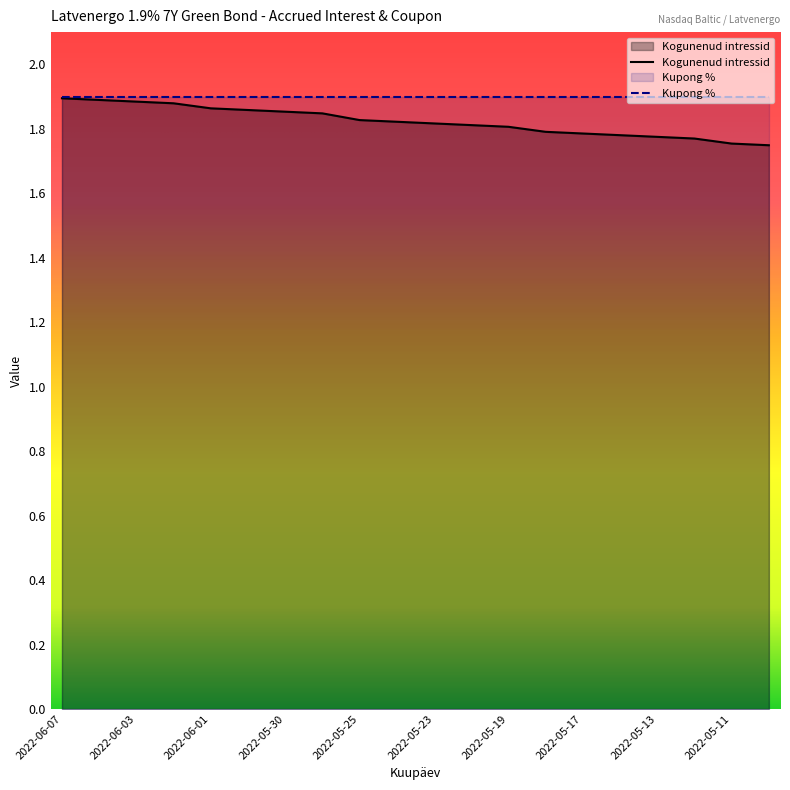

What is the label of the 15th point from the right?

2022-05-31